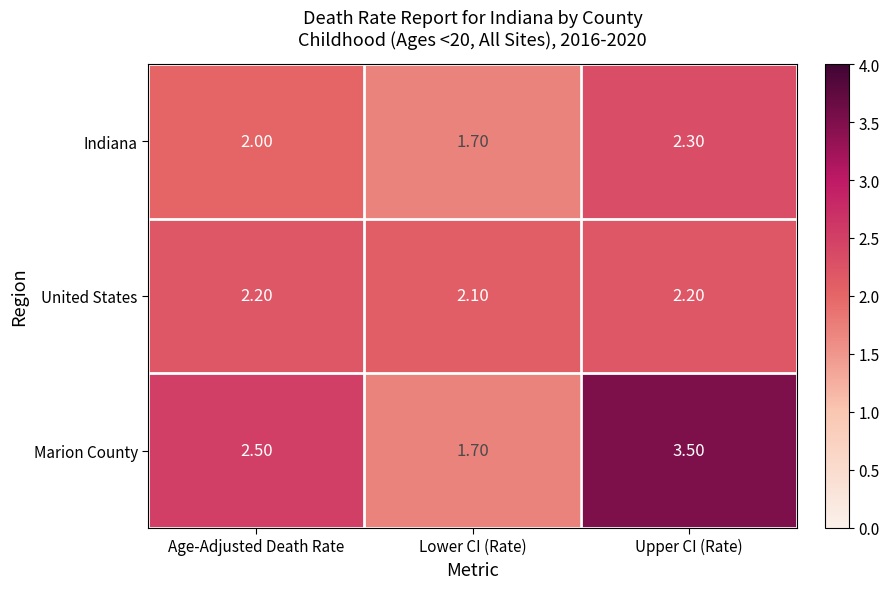

Rank the series by their maximum value, from highest to lowest.

Marion County, Indiana, United States